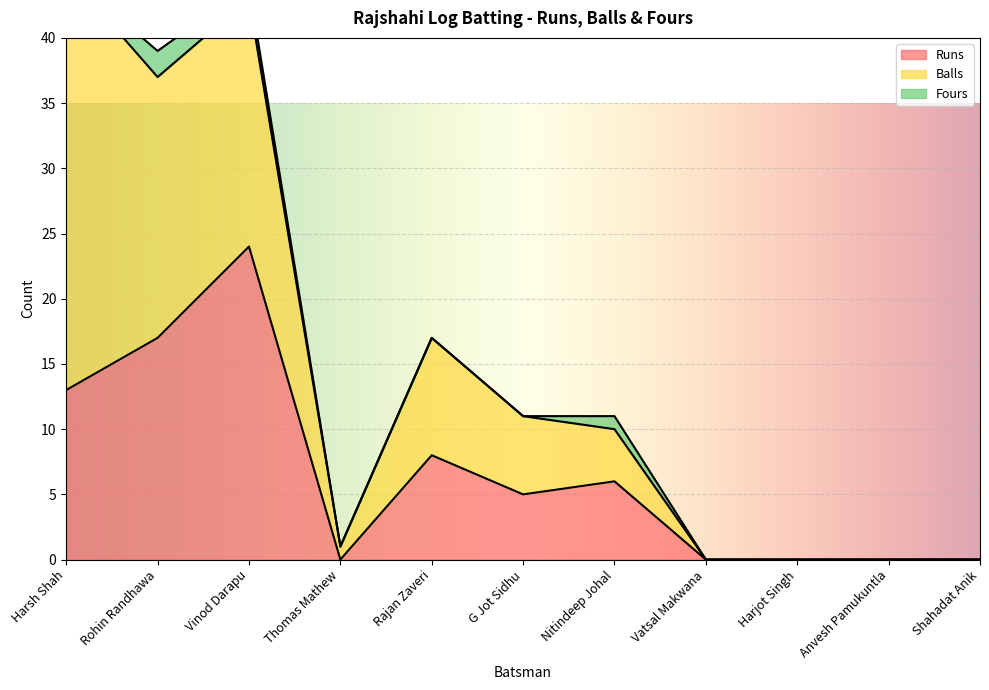

Reading right to left, list all the values displayed in this chart.

Runs: 0	0	0	0	6	5	8	0	24	17	13
Balls: 0	0	0	0	4	6	9	1	19	20	32
Fours: 0	0	0	0	1	0	0	0	1	2	0